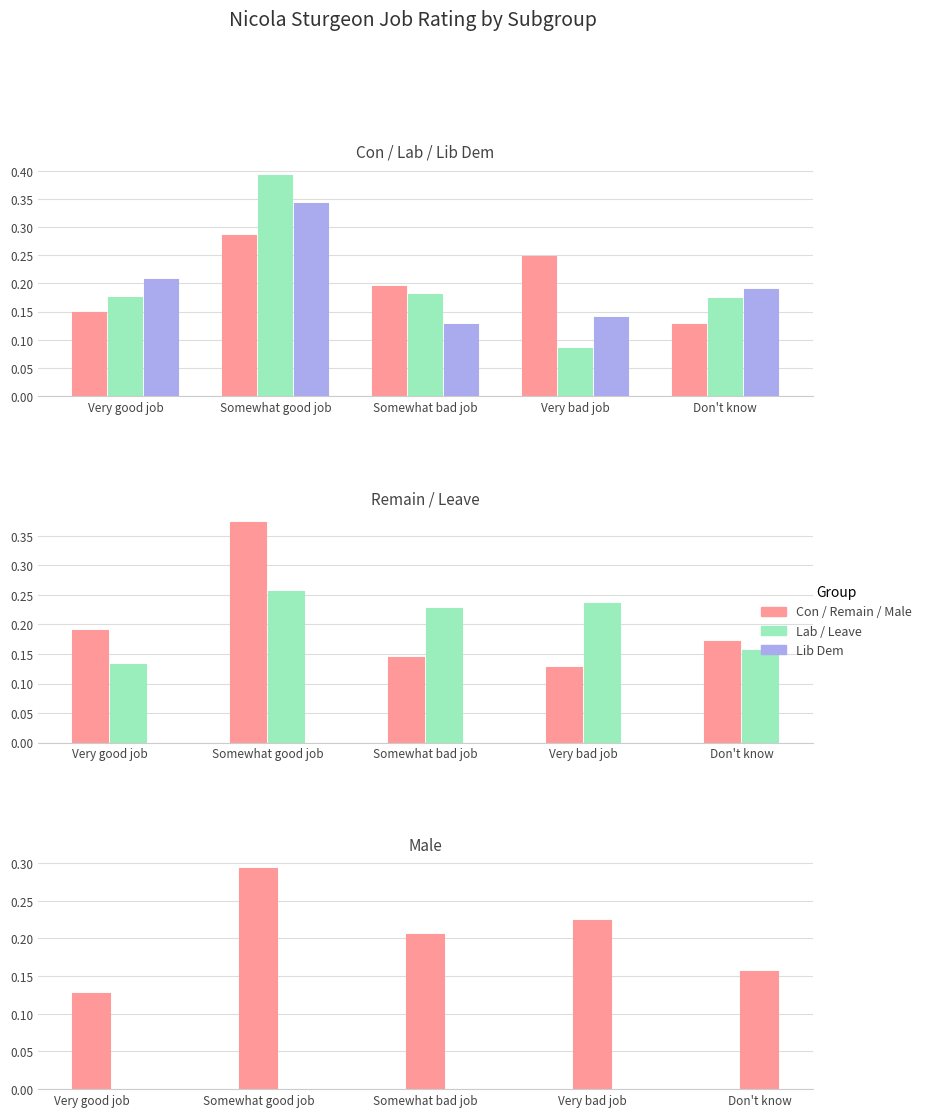

Which series has the largest range (max minus min)?

Lab